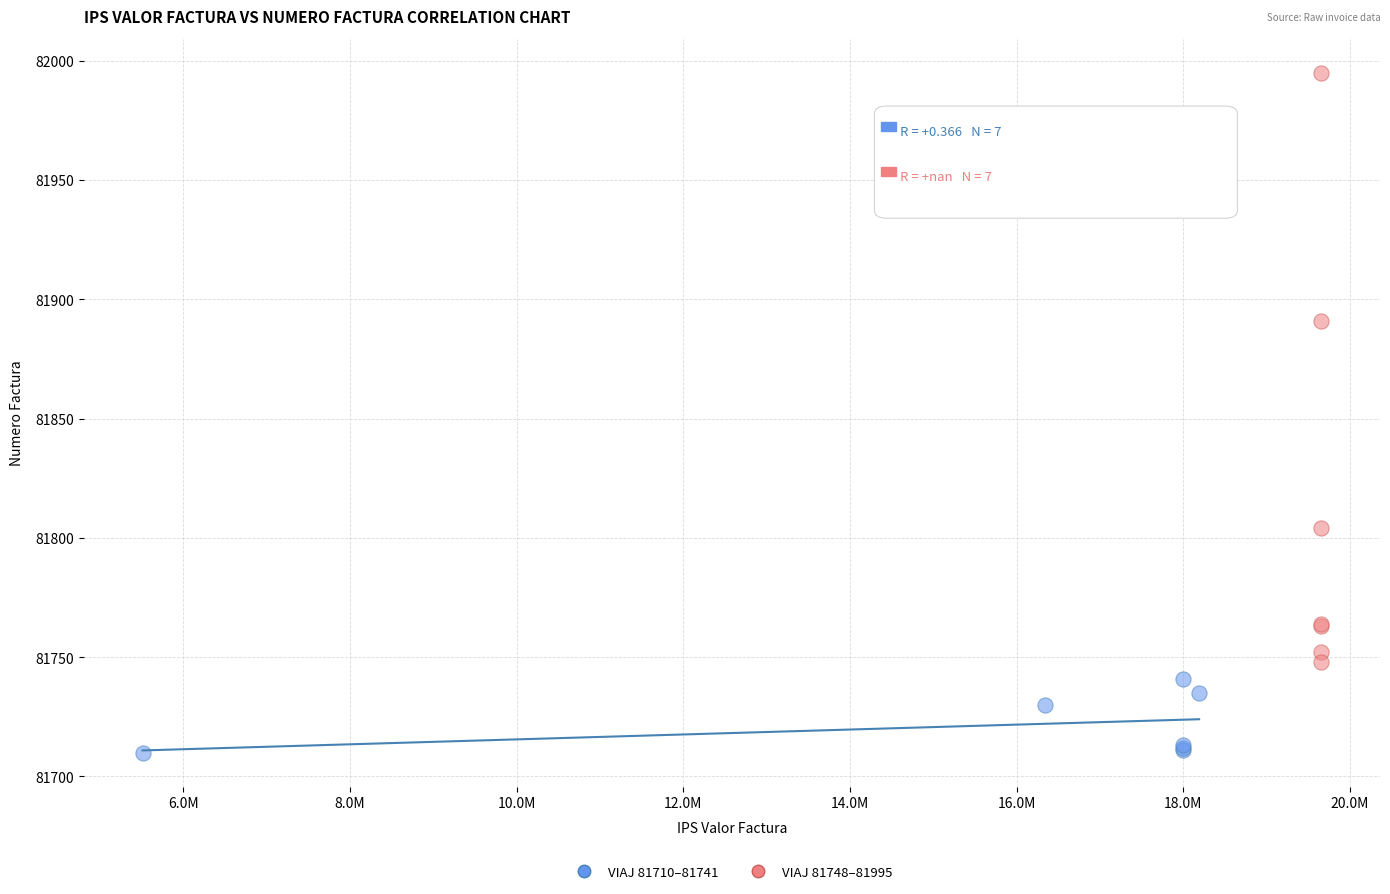

Which series contains the lowest Y value?

VIAJ 81710–81741